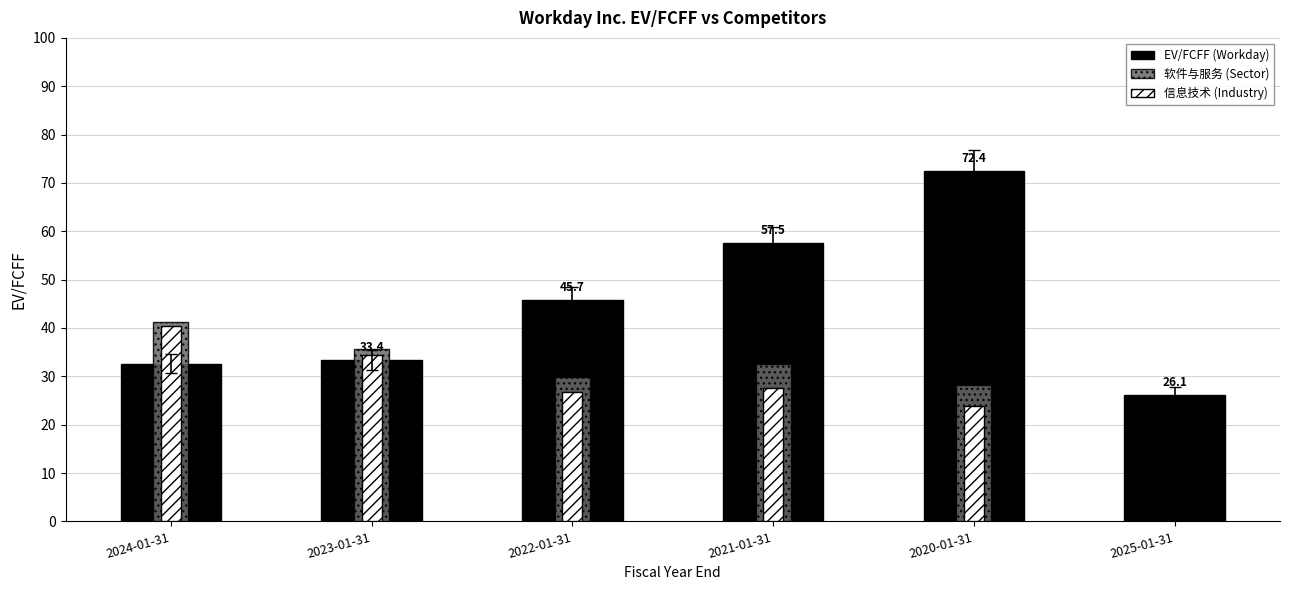

Which series has the widest spread of values?

EV/FCFF (Workday)